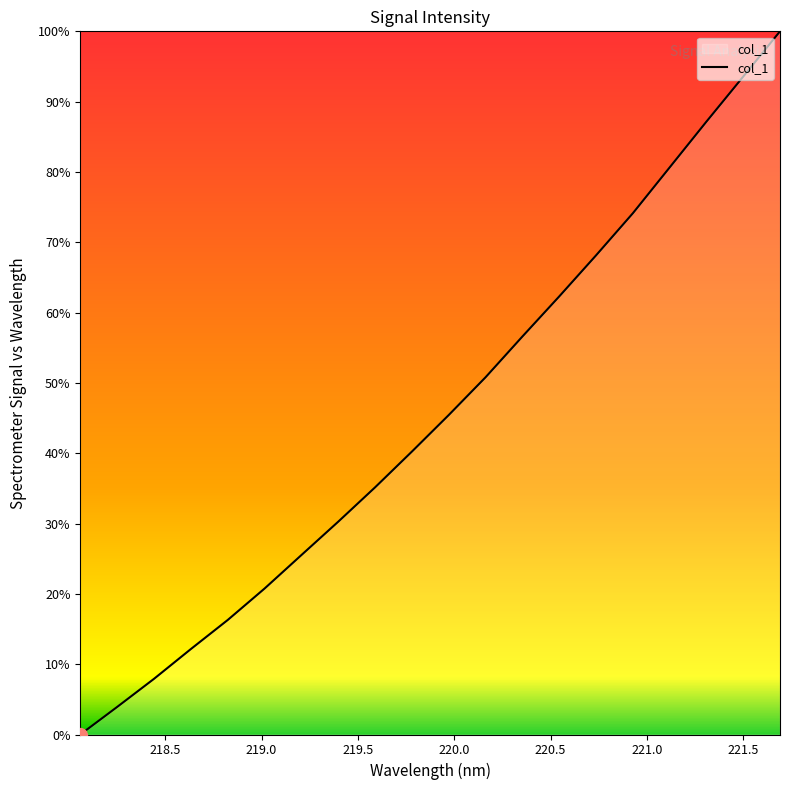

What is the maximum value shown in the chart?

100.0